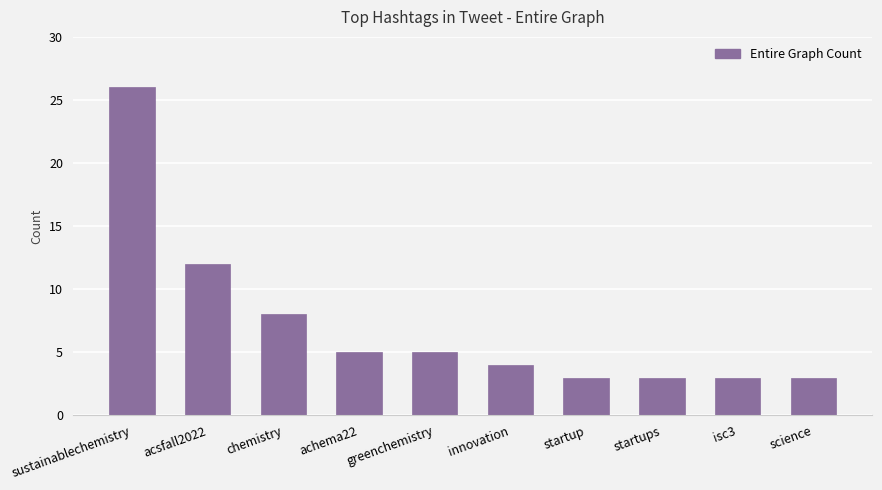

What is the sum of the values at sustainablechemistry and chemistry?

34